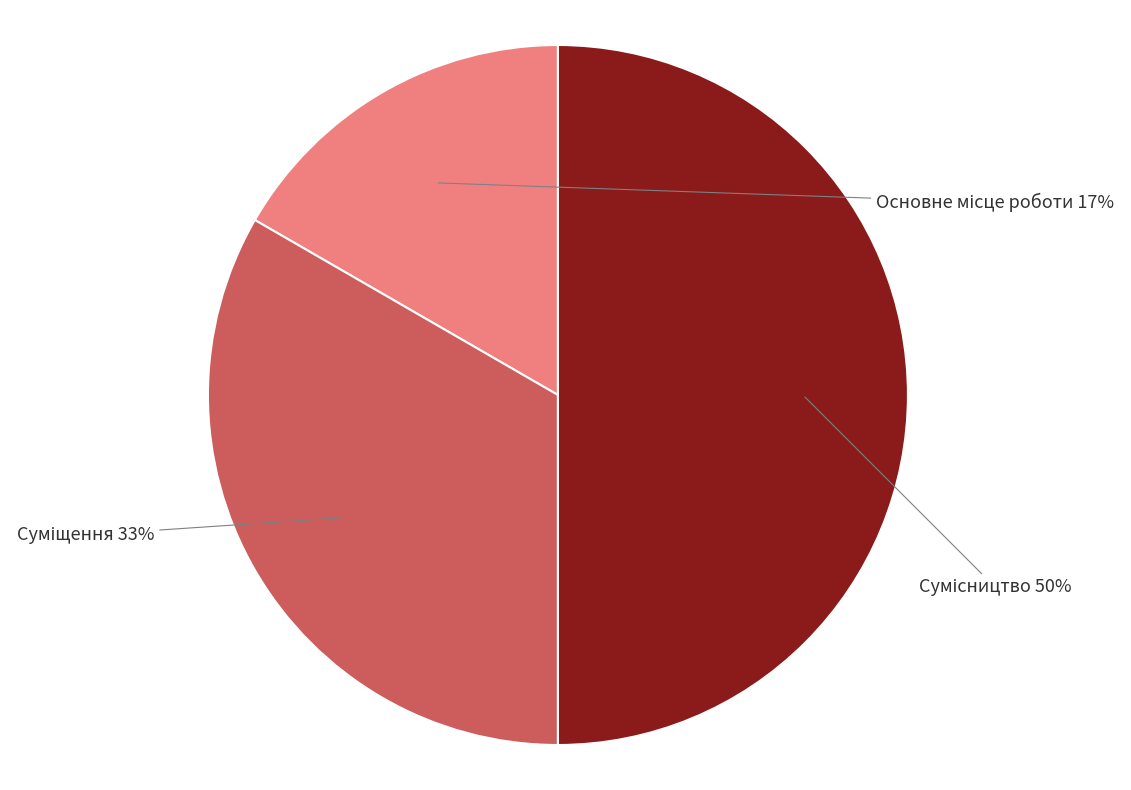

Combined, what portion of the pie is Суміщення and Основне місце роботи?

50.0%